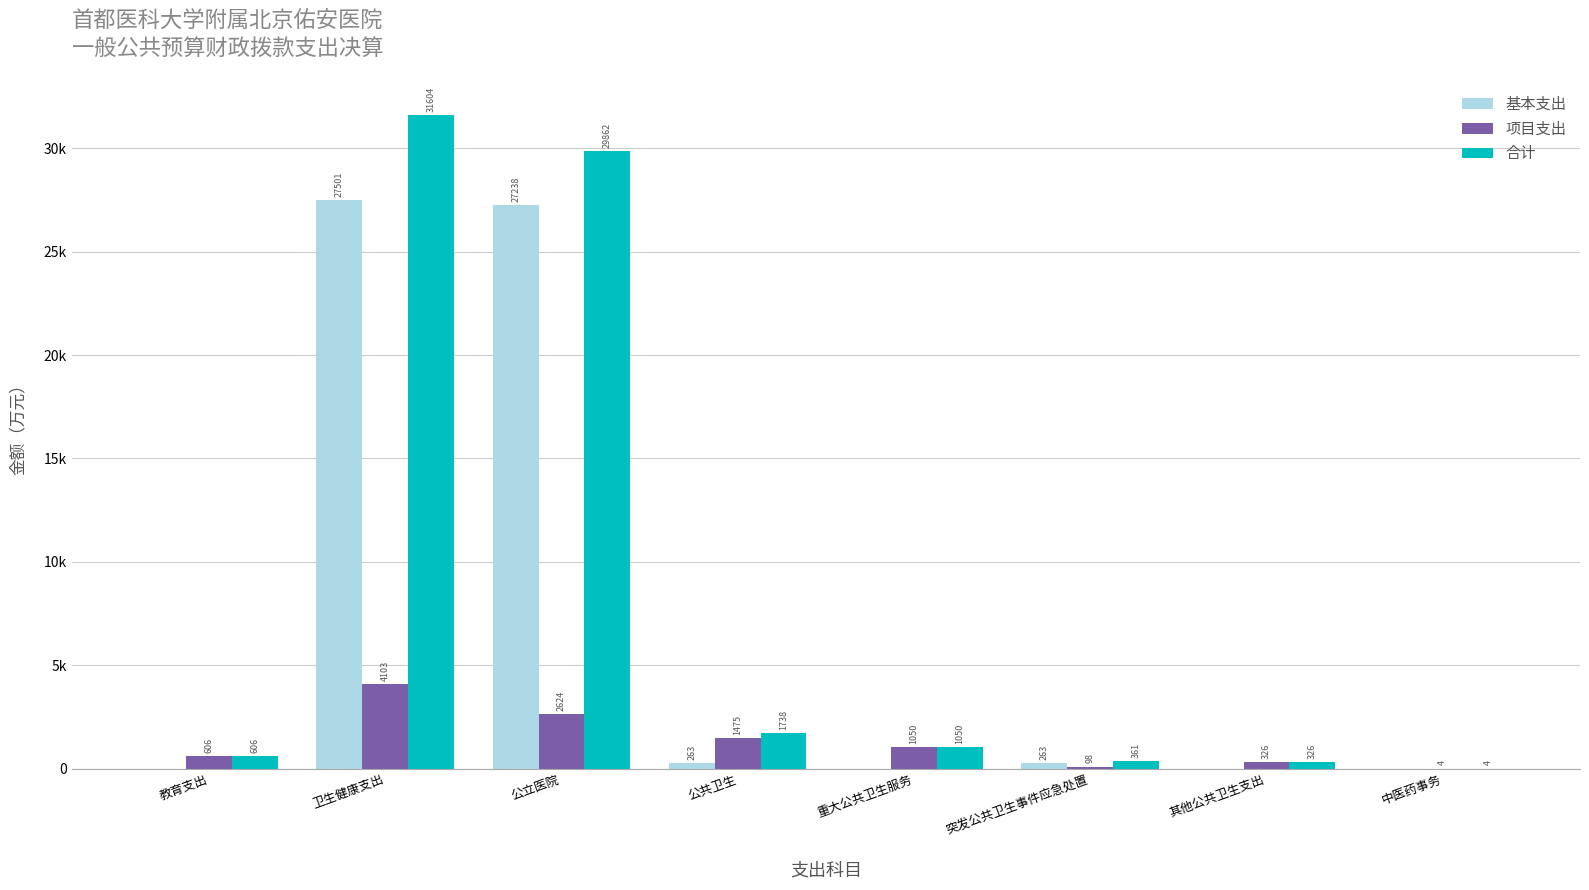

Which has a higher value, 其他公共卫生支出 or 重大公共卫生服务?

其他公共卫生支出